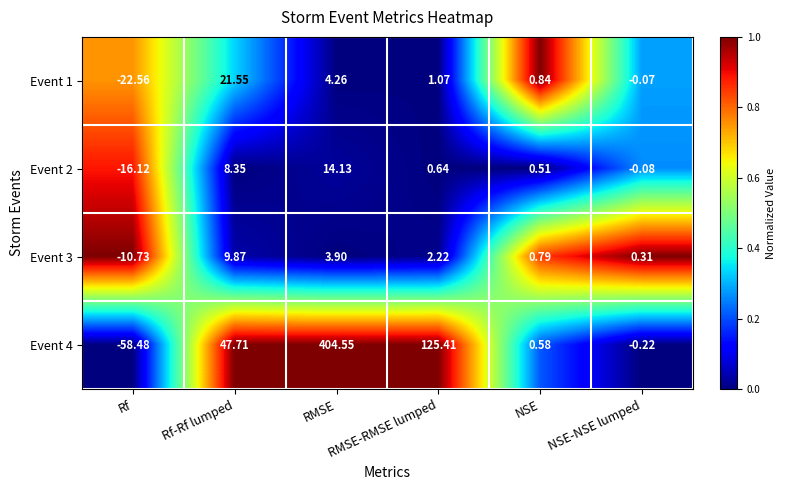

At which label does Event 2 first exceed 0?

Rf-Rf lumped